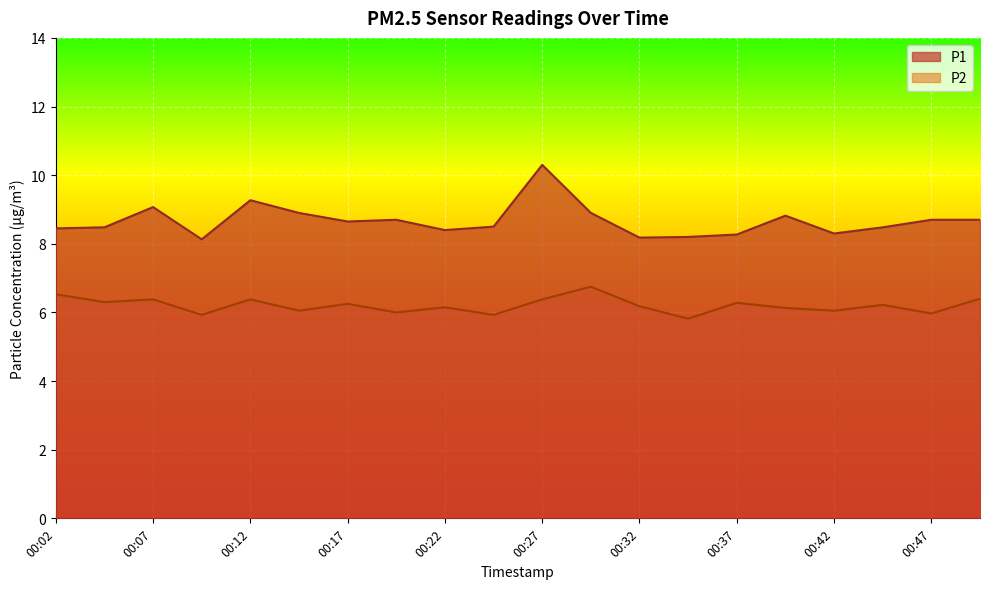

How many values in the P2 series are below 6?

4